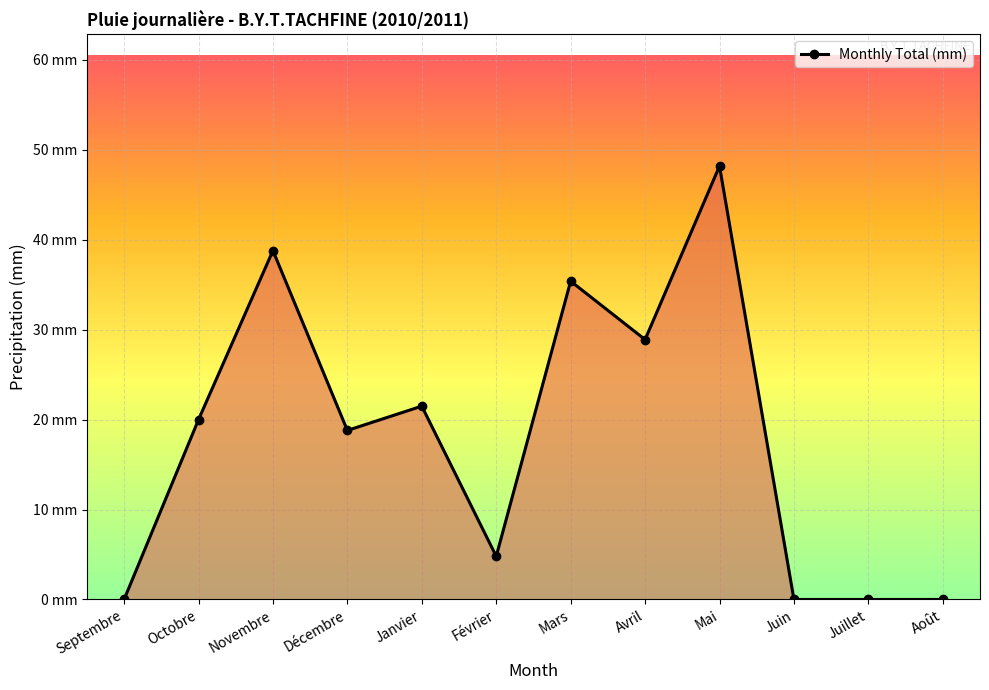

Rank the categories by value from highest to lowest.

Mai, Novembre, Mars, Avril, Janvier, Octobre, Décembre, Février, Septembre, Juin, Juillet, Août